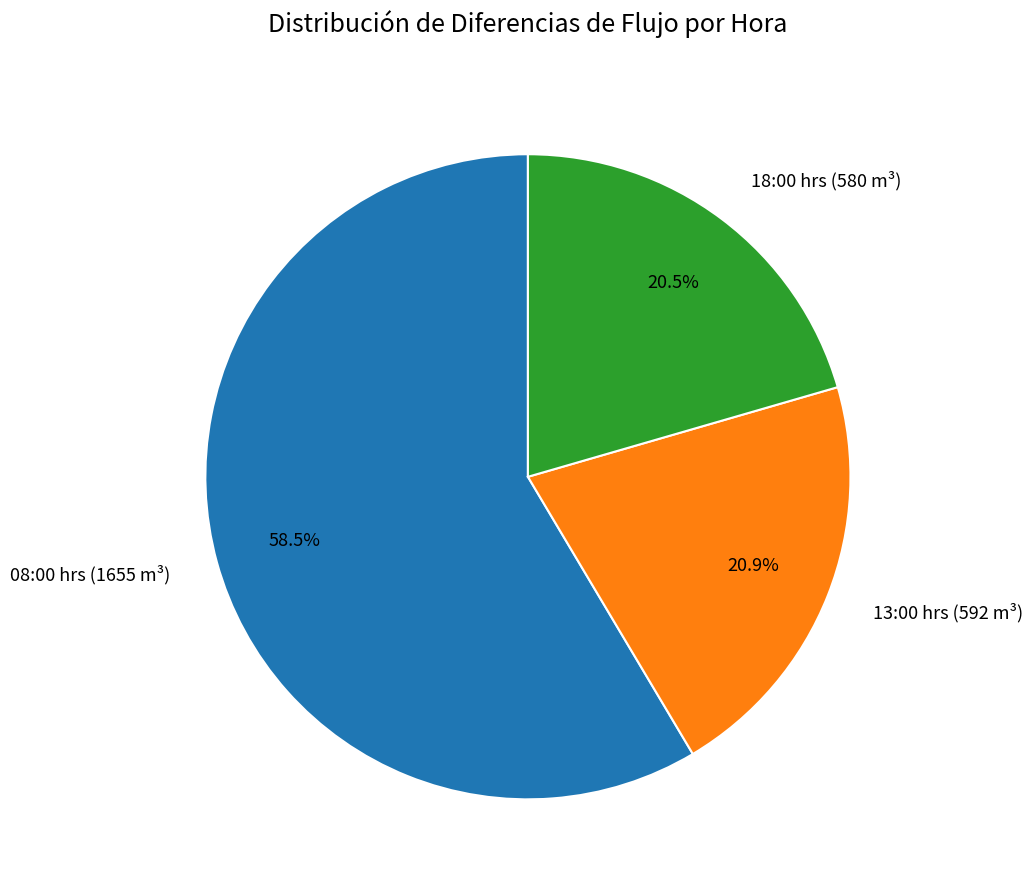

Which category accounts for the majority?

08:00 hrs (1655 m³)